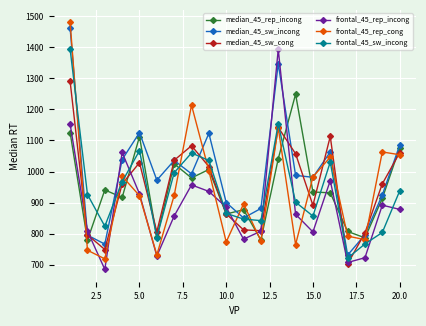

What is the value of the median_45_sw_cong point at the 19th from the left?

960.3